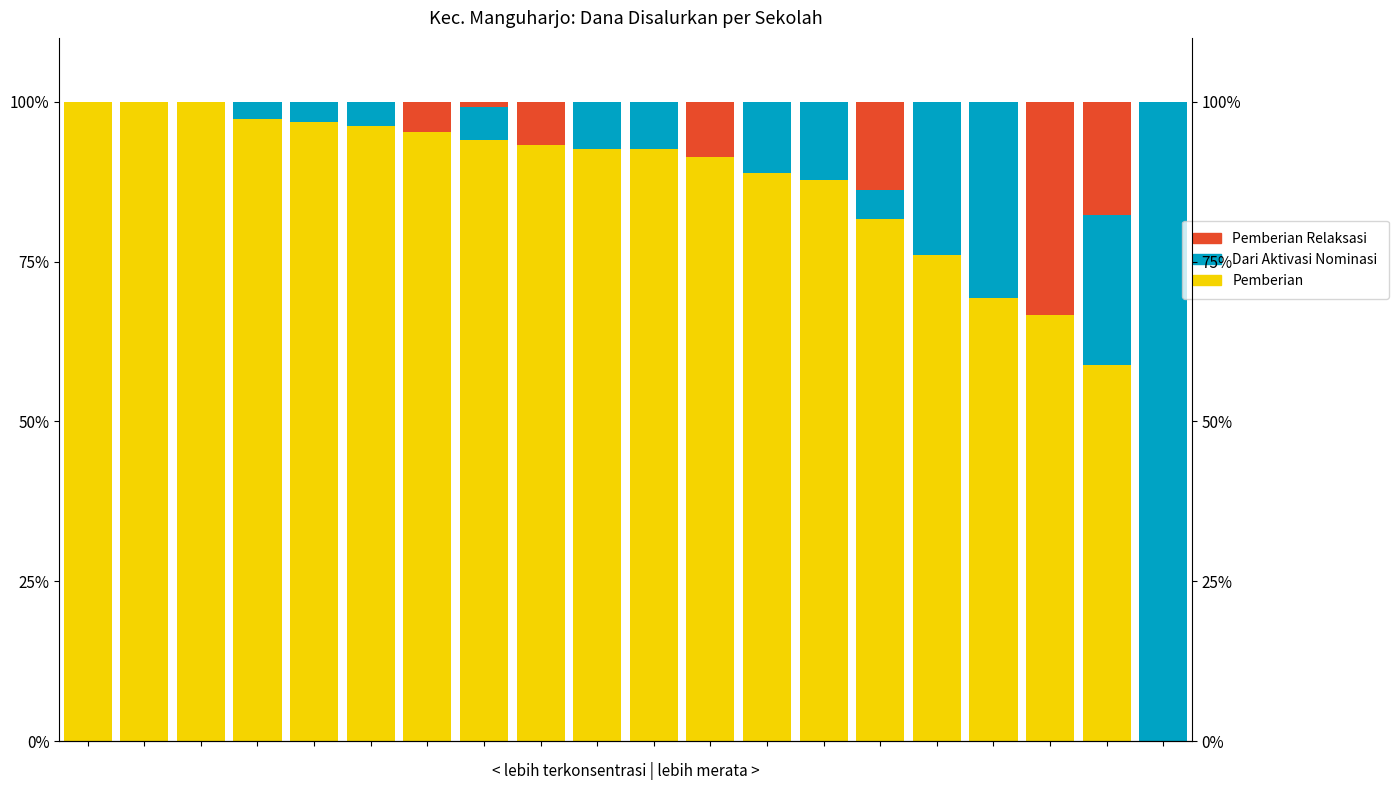

Is it true that Pemberian equals 53.7 at 3?

False